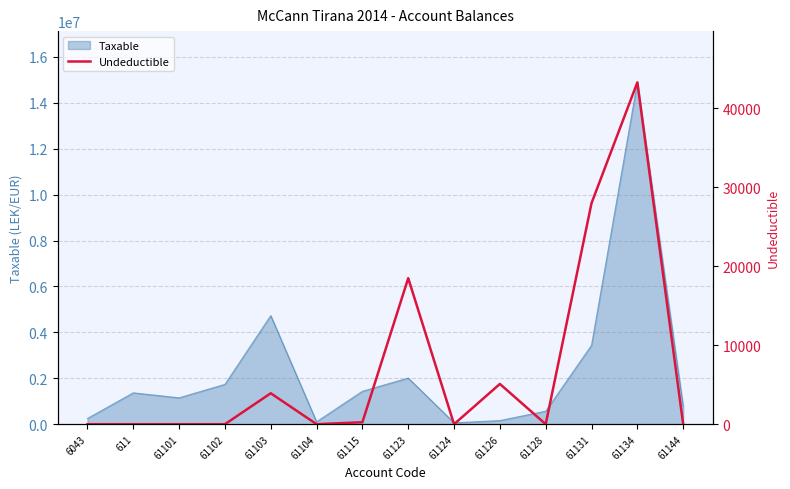

True or false: the data has more than 2 interior local peaks.

True